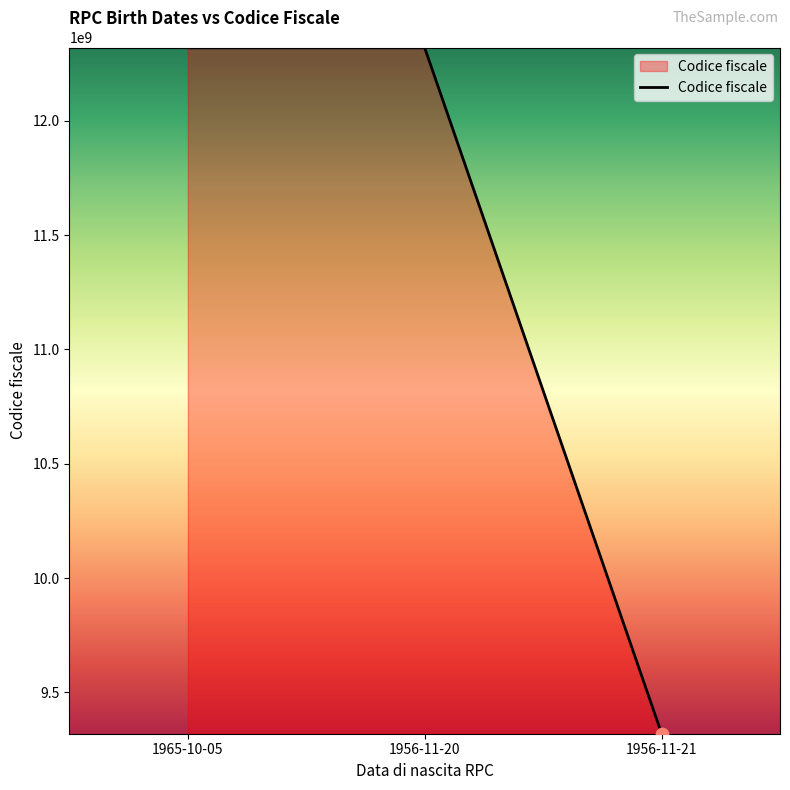

Approximately how many times larger is the value at 1965-10-05 compared to 1956-11-20?

1.0